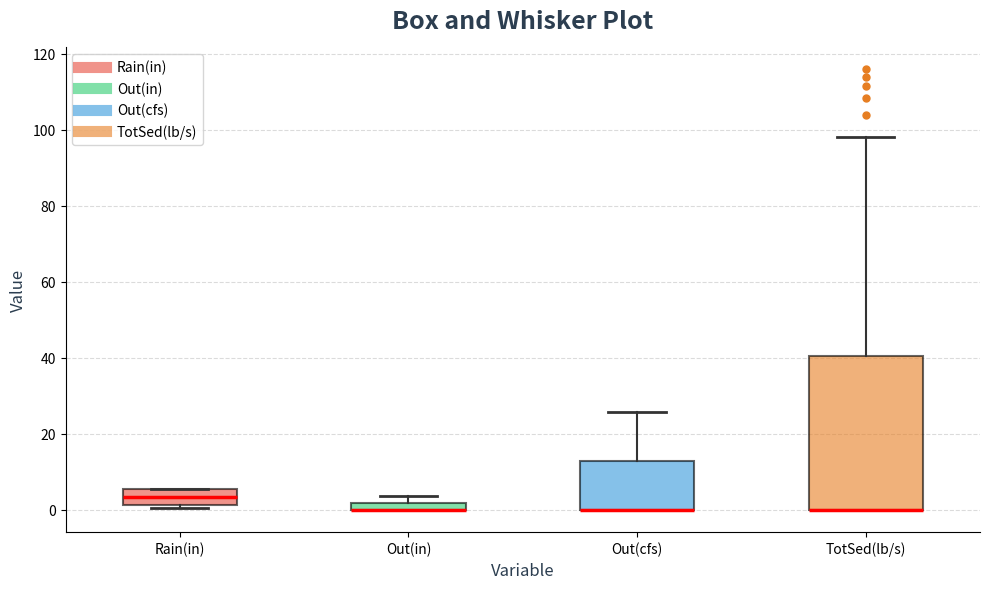

Where is the upper edge of the box for Out(in) on the y-axis? The values are not printed on the chart, so give them approximately, as read against the axis.

2